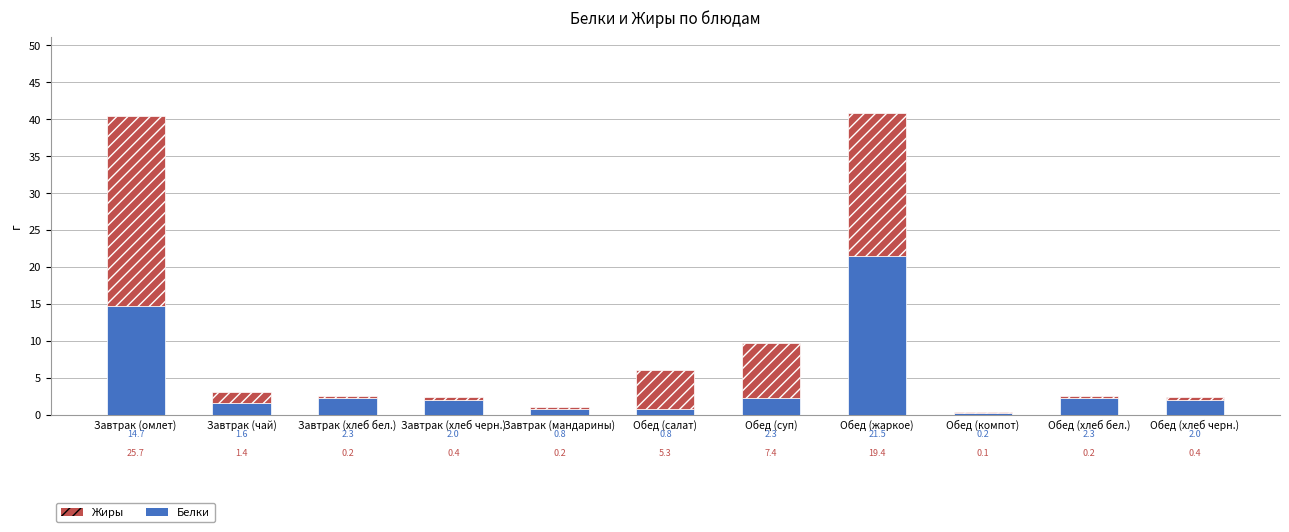

What is the sum of the Белки values at Обед (жаркое) and Завтрак (хлеб бел.)?

23.8